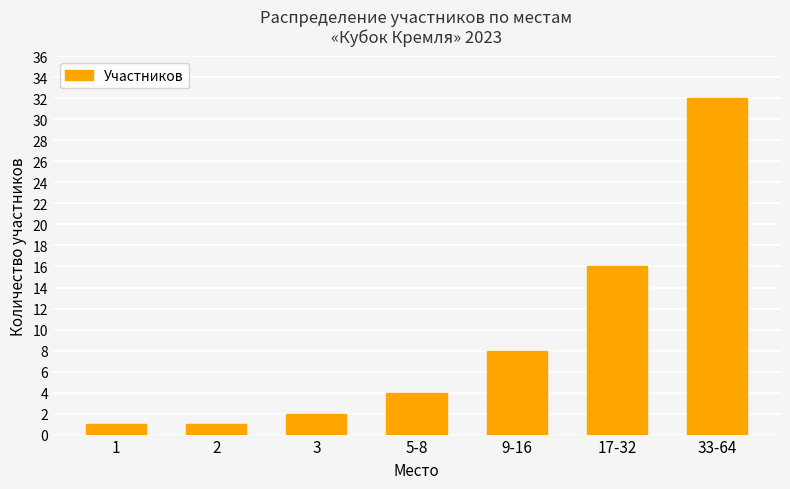

How many data points are less than 4?

3